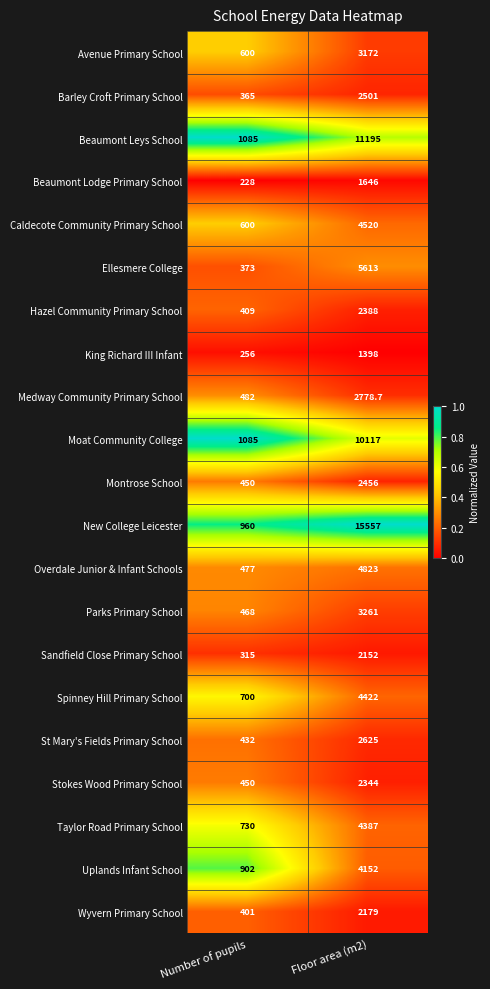

What is the difference between the Taylor Road Primary School values at Floor area (m2) and Number of pupils?

3657.0